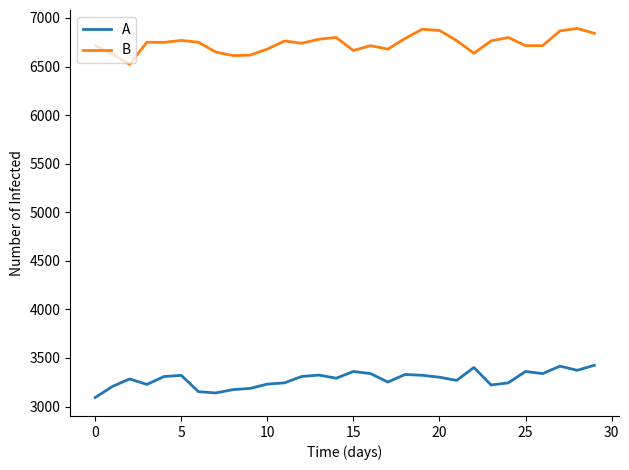

What is the difference between the maximum and minimum values in the A series?

332